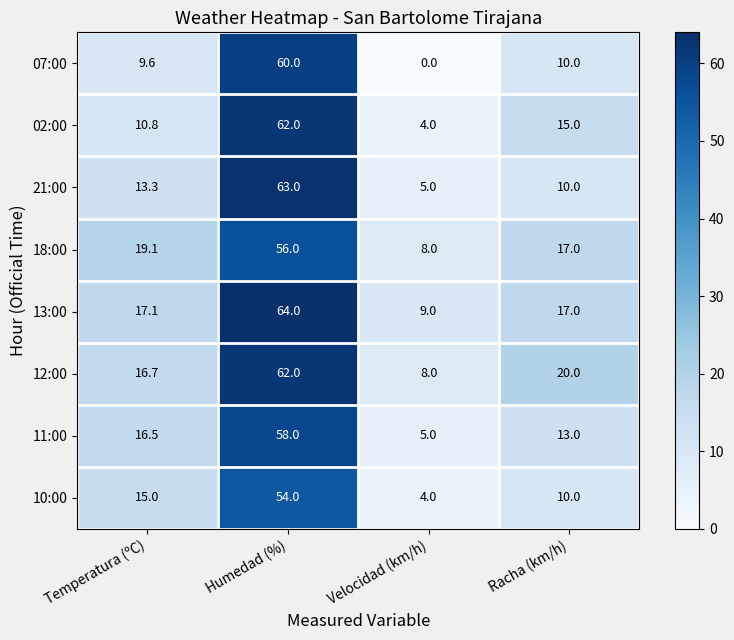

Where does the 11:00 series first go above 16?

Temperatura (ºC)